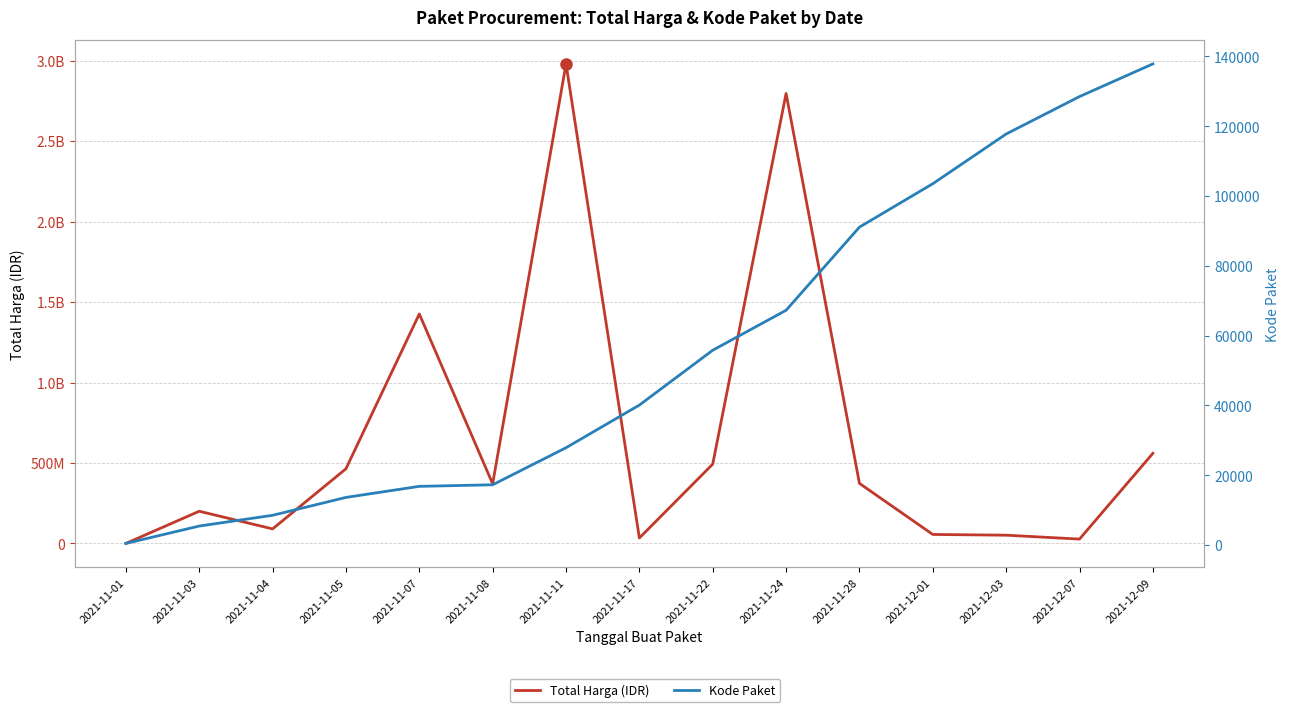

What are all the series names shown in the legend?

Total Harga (IDR), Kode Paket